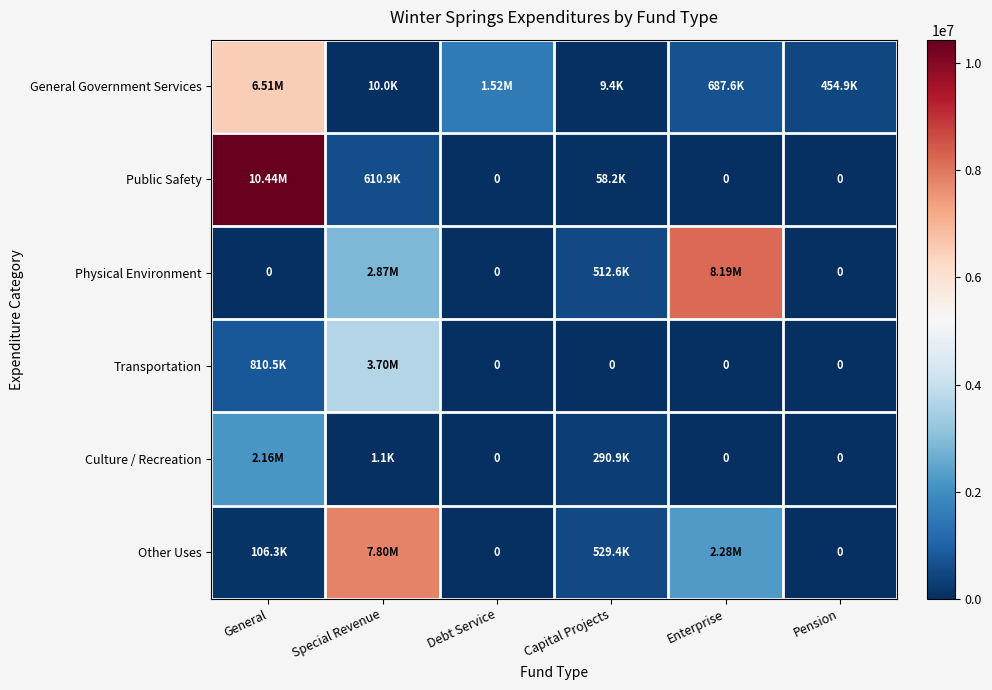

What is the maximum value for Transportation?

3703972